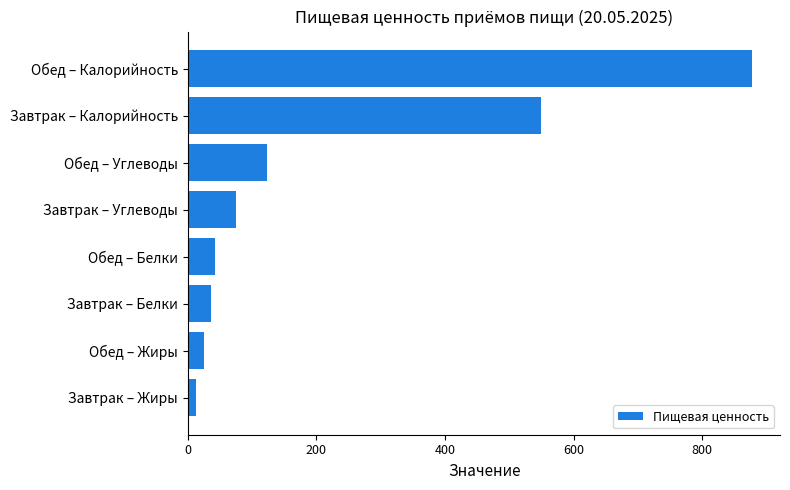

At which label is the value closest to 444?

Завтрак – Калорийность